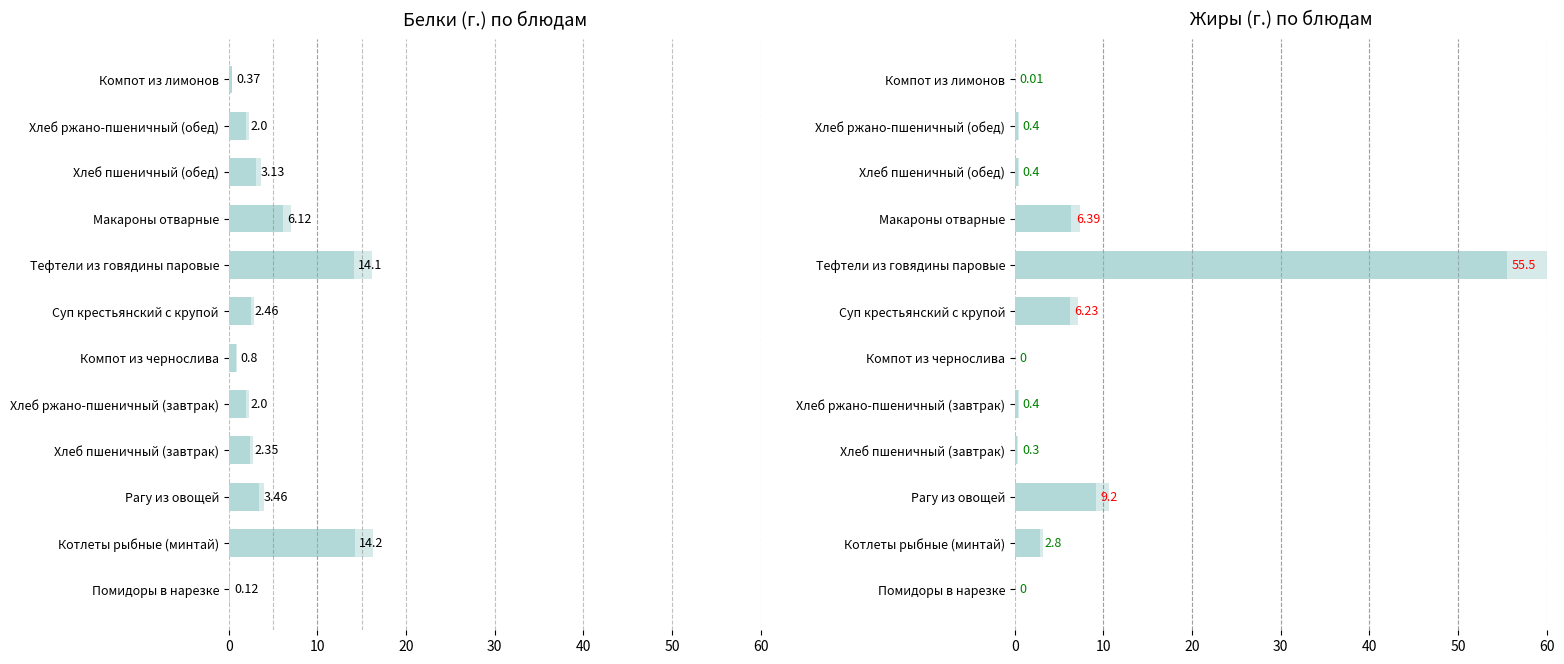

Where does the белки series first go above 2?

Котлеты рыбные (минтай)